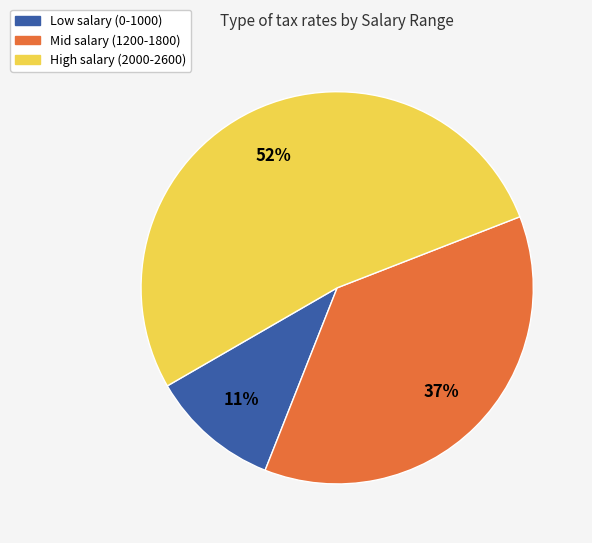

Is there any slice that represents more than half of the pie?

Yes